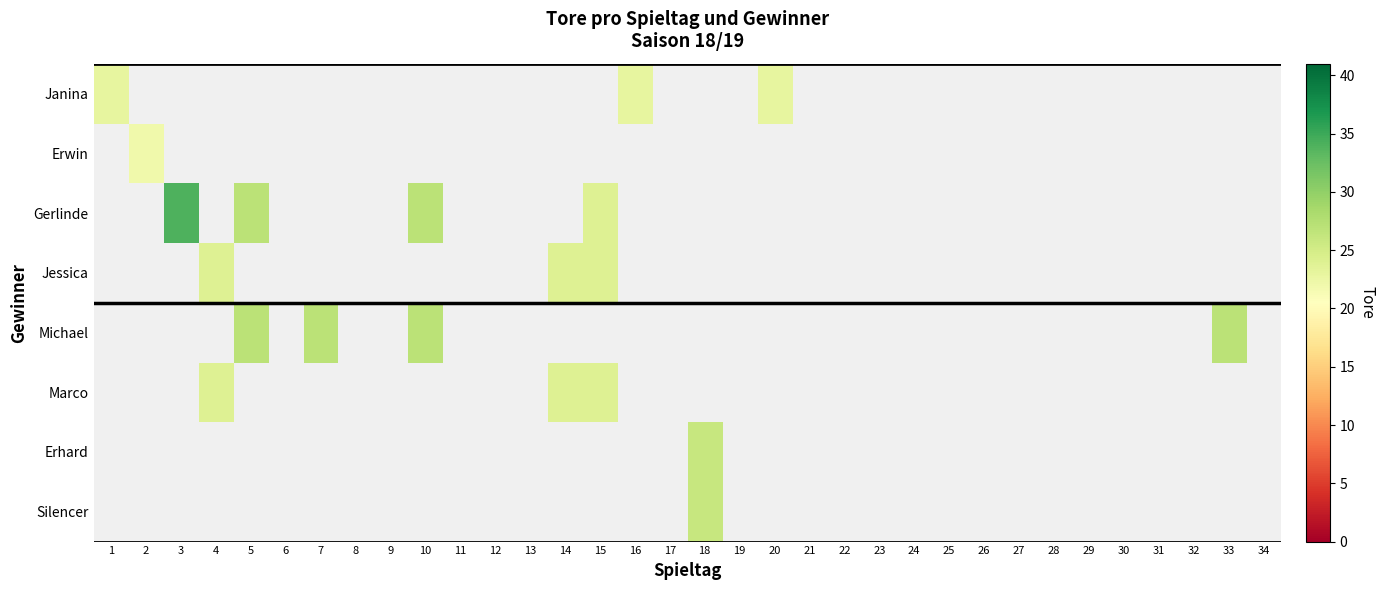

Between 5 and 22, which is larger?

22